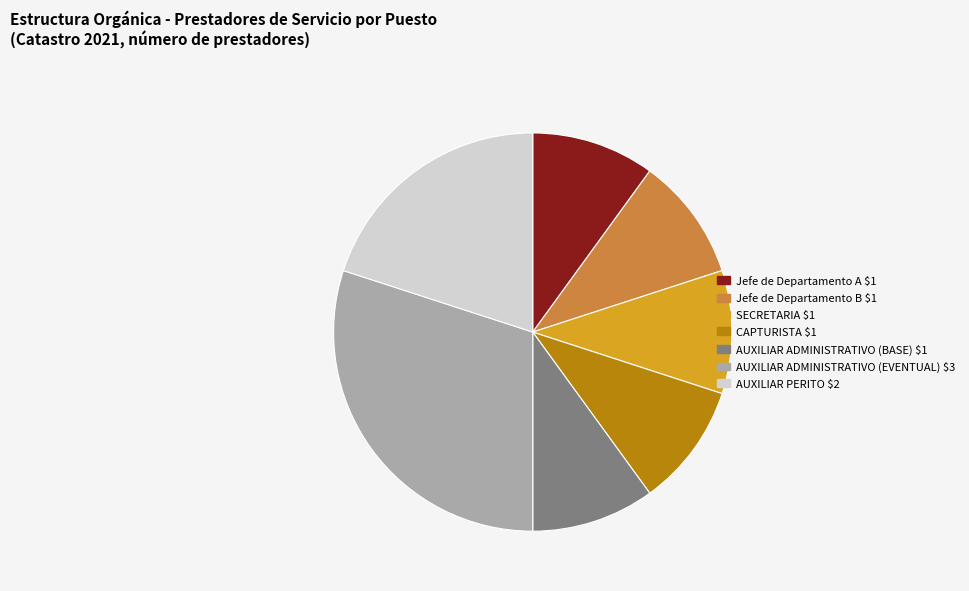

Which category has the biggest portion of the pie?

AUXILIAR ADMINISTRATIVO (EVENTUAL)